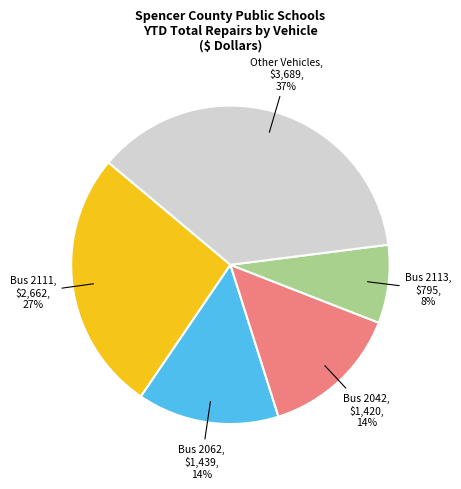

How many slices are in this pie chart?

5